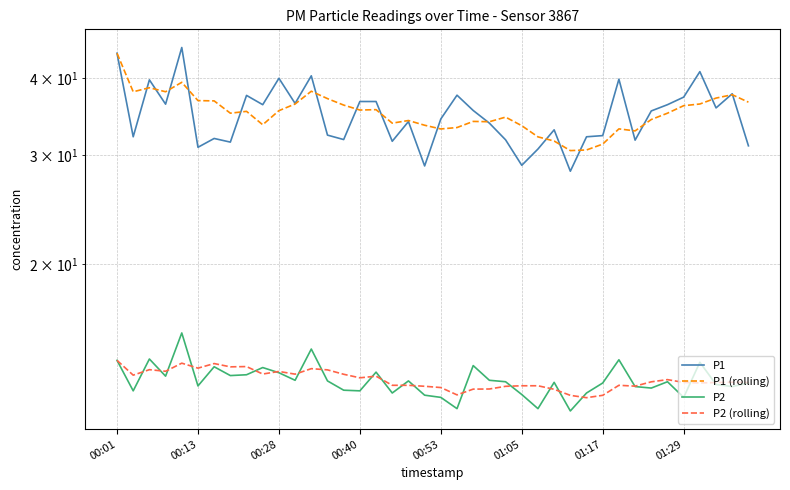

Is it true that P2 (rolling) equals 12.9 at 36?

True